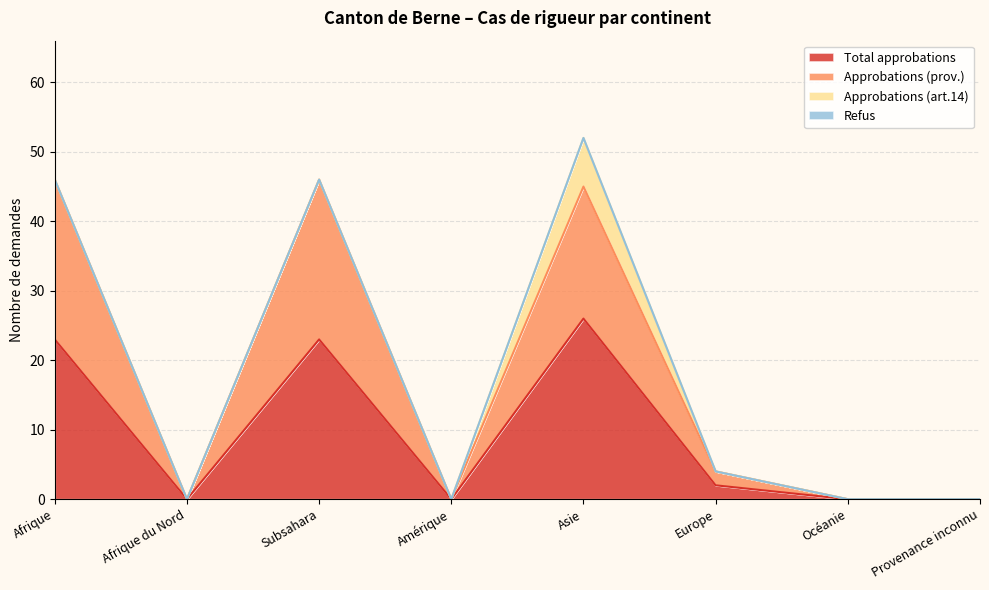

True or false: Approbations (prov.) and Total approbations intersect in this chart.

False